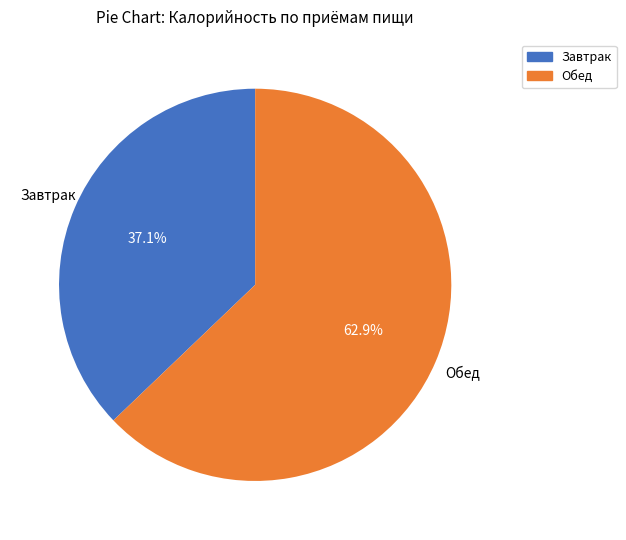

To the nearest percent, what portion does Завтрак represent?

37%